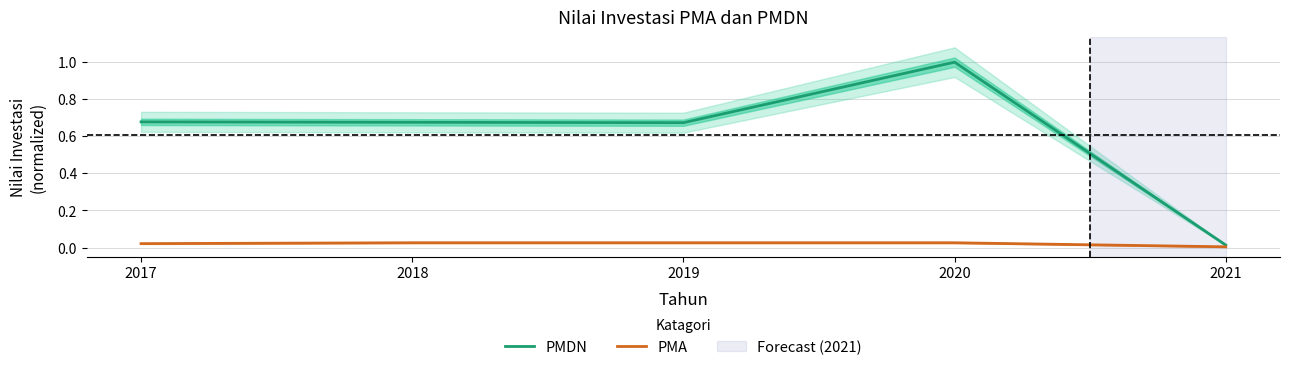

Which series changed the most between 2020 and 2021?

PMDN